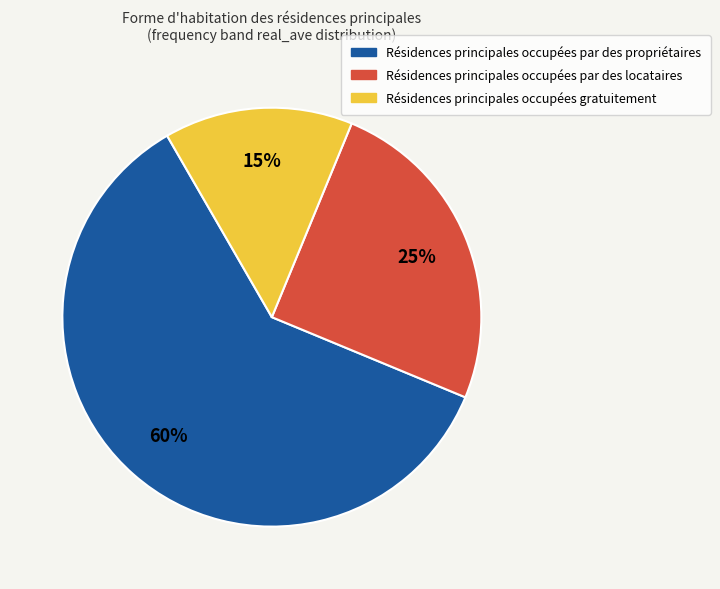

Is there a majority slice in this chart?

Yes